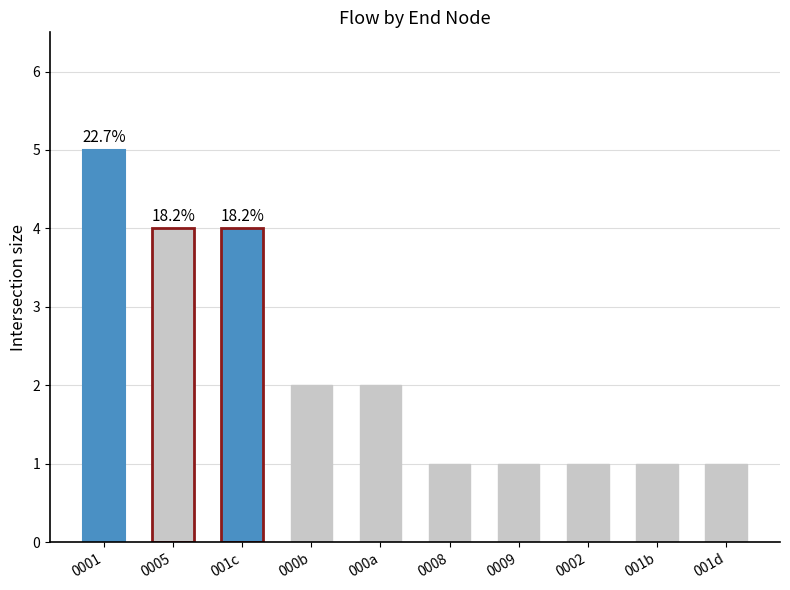

How many series are shown in this chart?

1